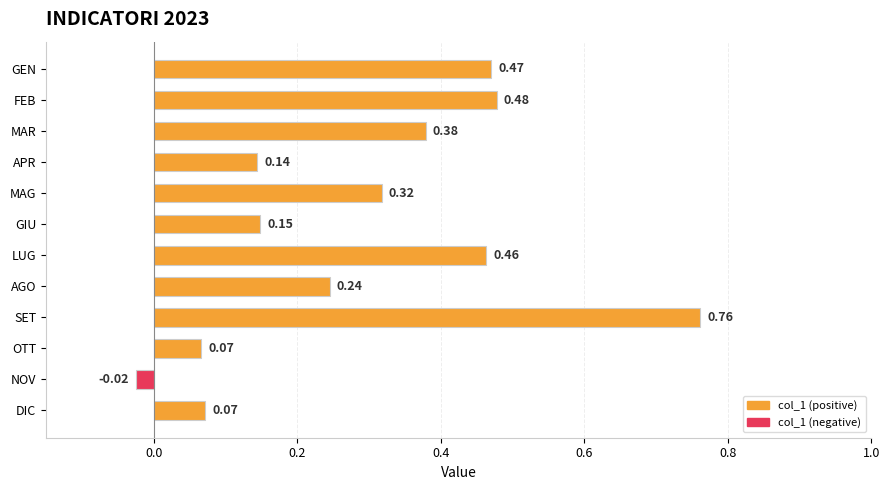

How many values are above zero?

11